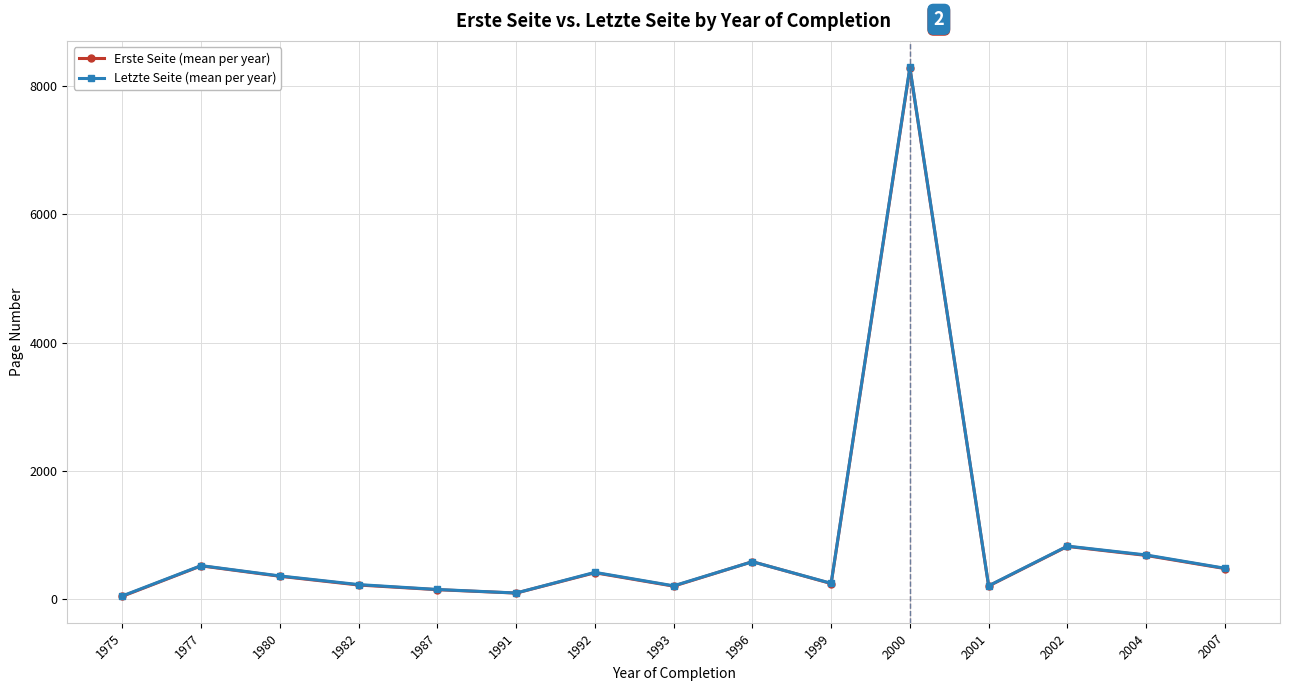

Which label corresponds to the largest value in the chart?

2000